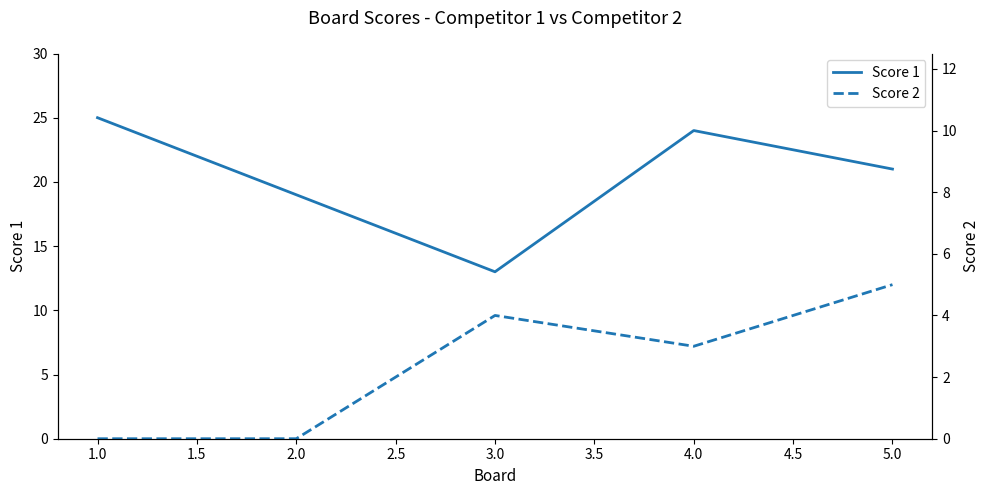

Rank the series by their average value, from highest to lowest.

Score 1, Score 2